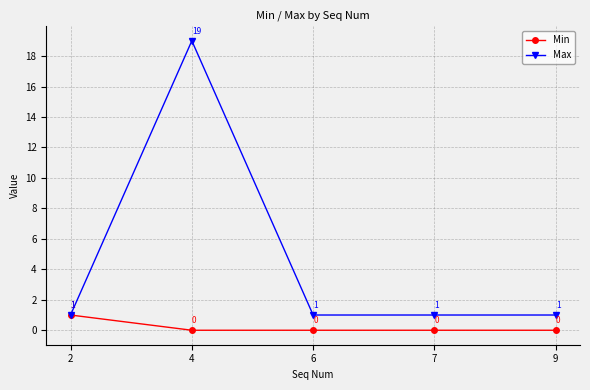

Which series has the widest spread of values?

Max